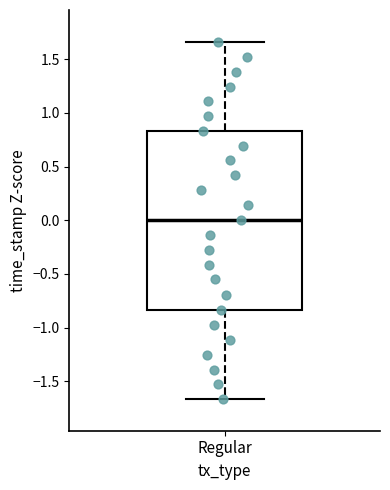

Read this box plot against the y-axis: the position of the median line, the range covered by the box, and the ends of both whiskers. The values are not printed on the chart, so give them approximately, as read against the axis.

median 0.00, box -0.85 to 0.85, whiskers -1.65 to 1.65